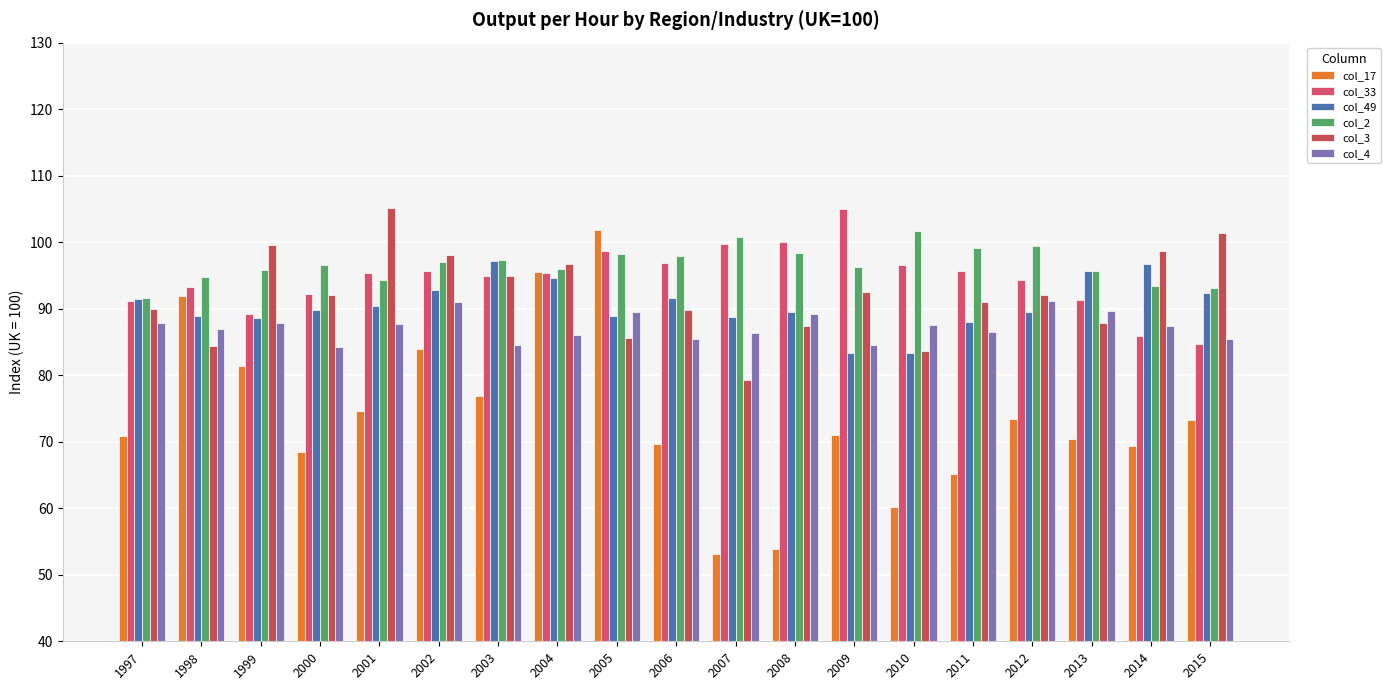

Which series changed the most between 2000 and 2005?

col_17